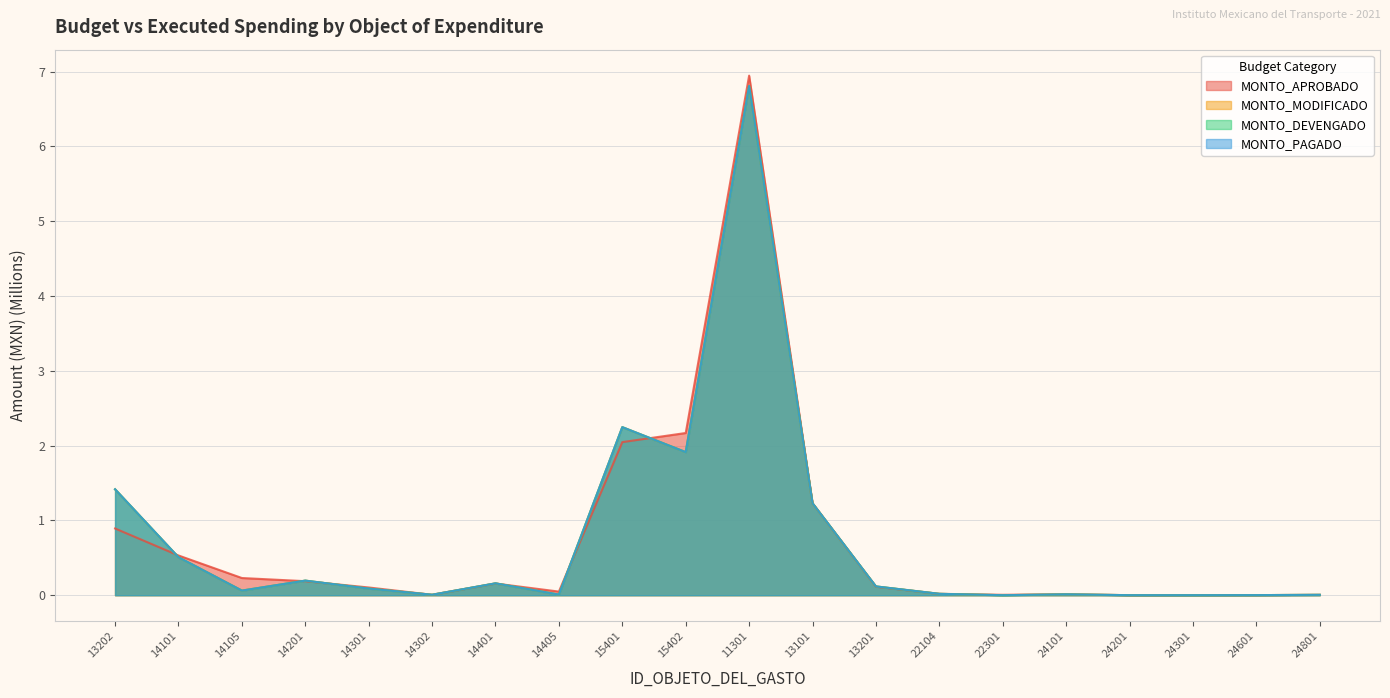

Between 22104 and 14401, which is larger?

14401